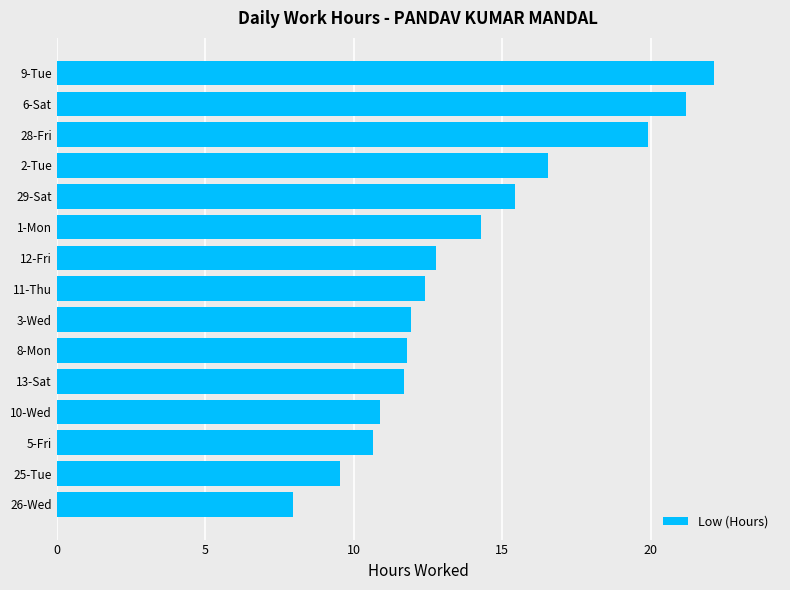

At which category does the chart reach its peak across all series?

9-Tue